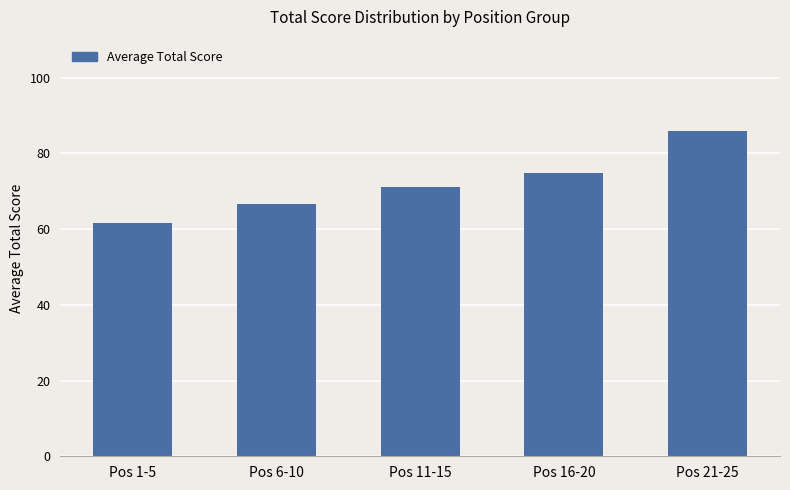

Reading left to right, transcribe all the data shown in this chart.

61.6	66.6	71.2	74.8	86.0